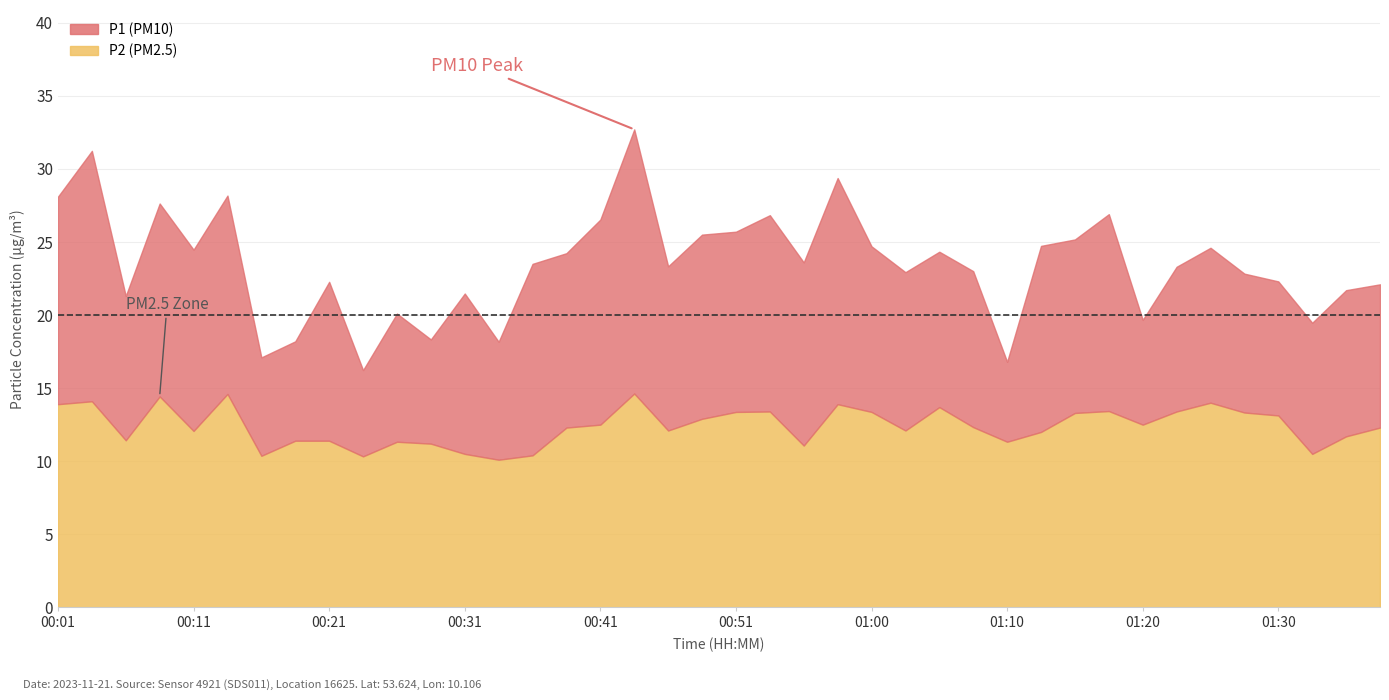

What is the minimum value for P2?

10.1